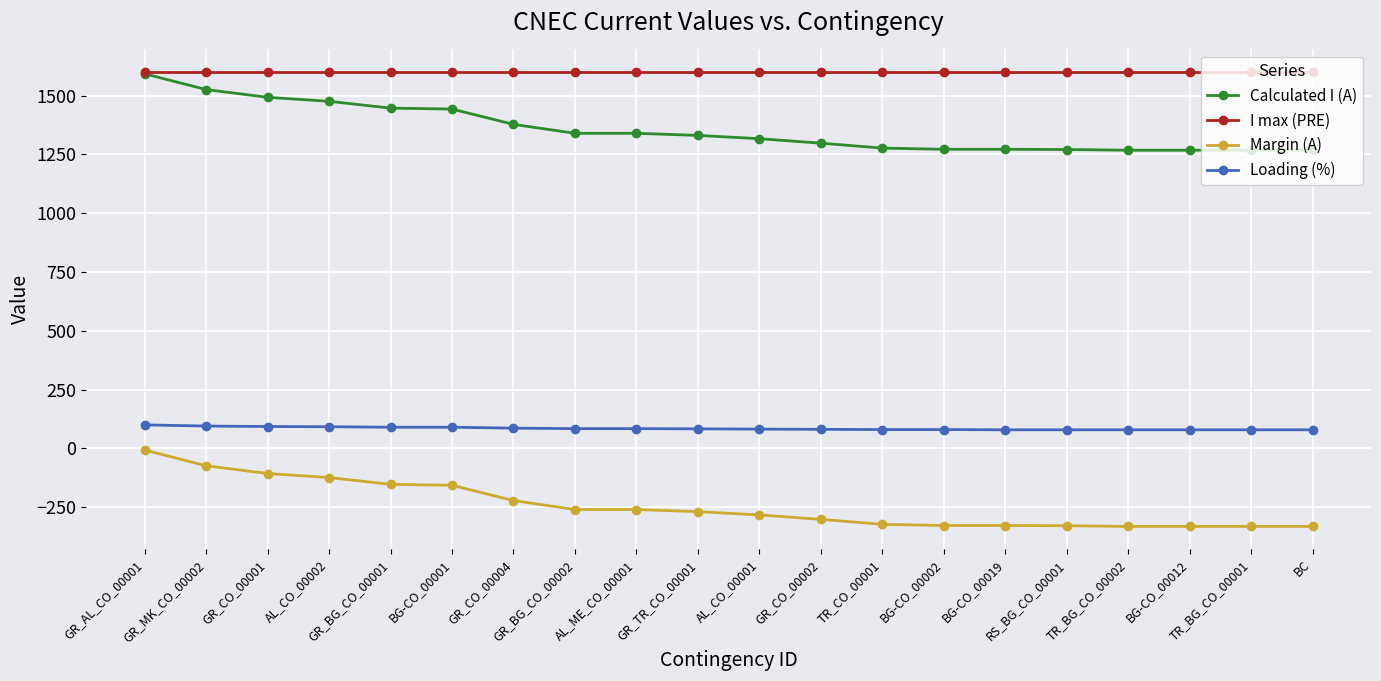

What is the value of the Margin (A) point at the 17th from the left?

-332